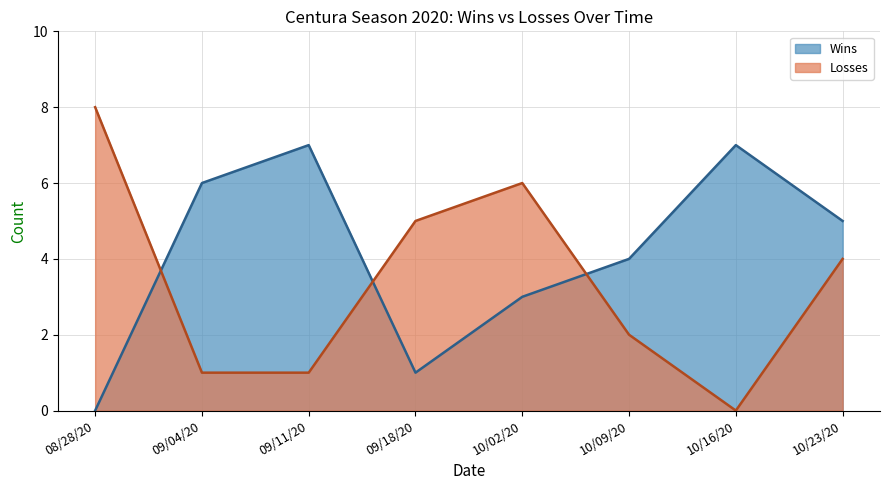

Reading right to left, transcribe all the data shown in this chart.

Wins: 10/23/20=5	10/16/20=7	10/09/20=4	10/02/20=3	09/18/20=1	09/11/20=7	09/04/20=6	08/28/20=0
Losses: 10/23/20=4	10/16/20=0	10/09/20=2	10/02/20=6	09/18/20=5	09/11/20=1	09/04/20=1	08/28/20=8